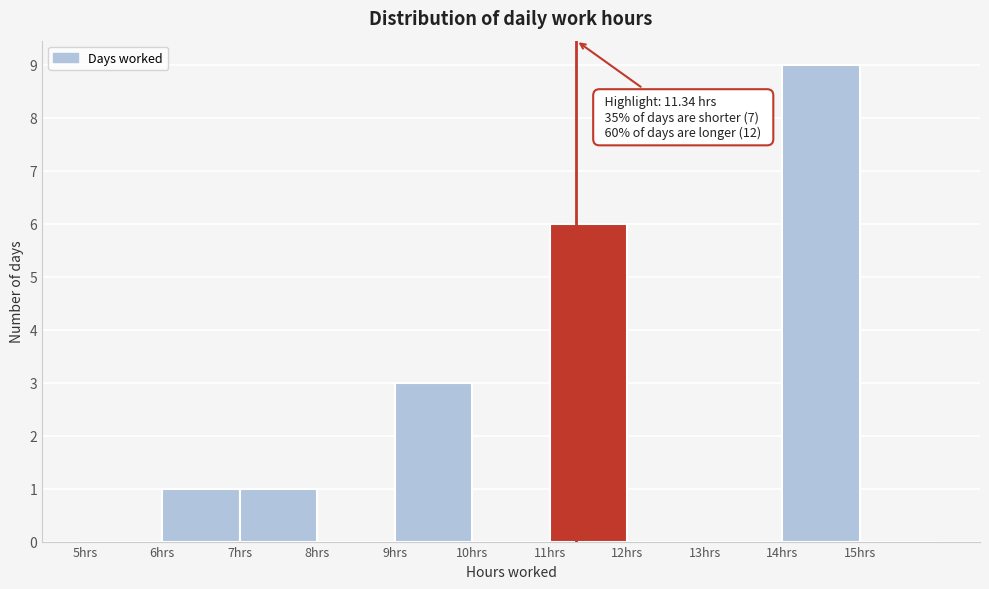

Which range on the x-axis has the tallest bar?

14 to 15